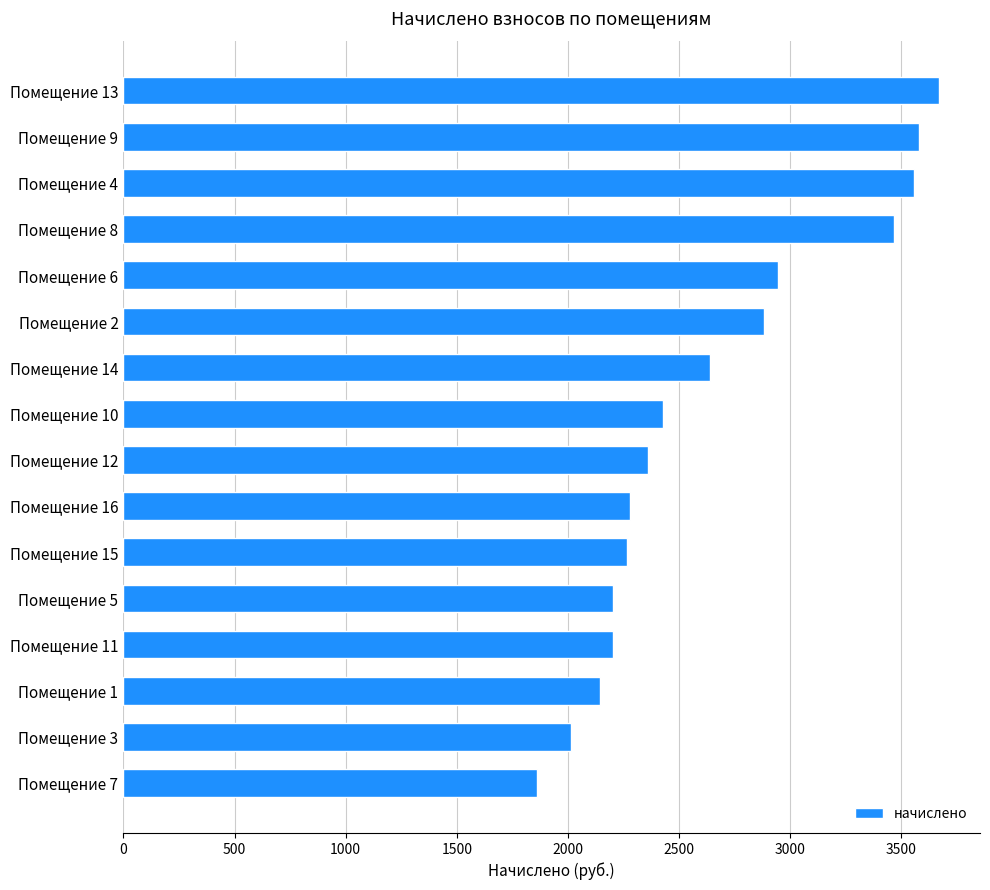

How many values exceed 2428?

8